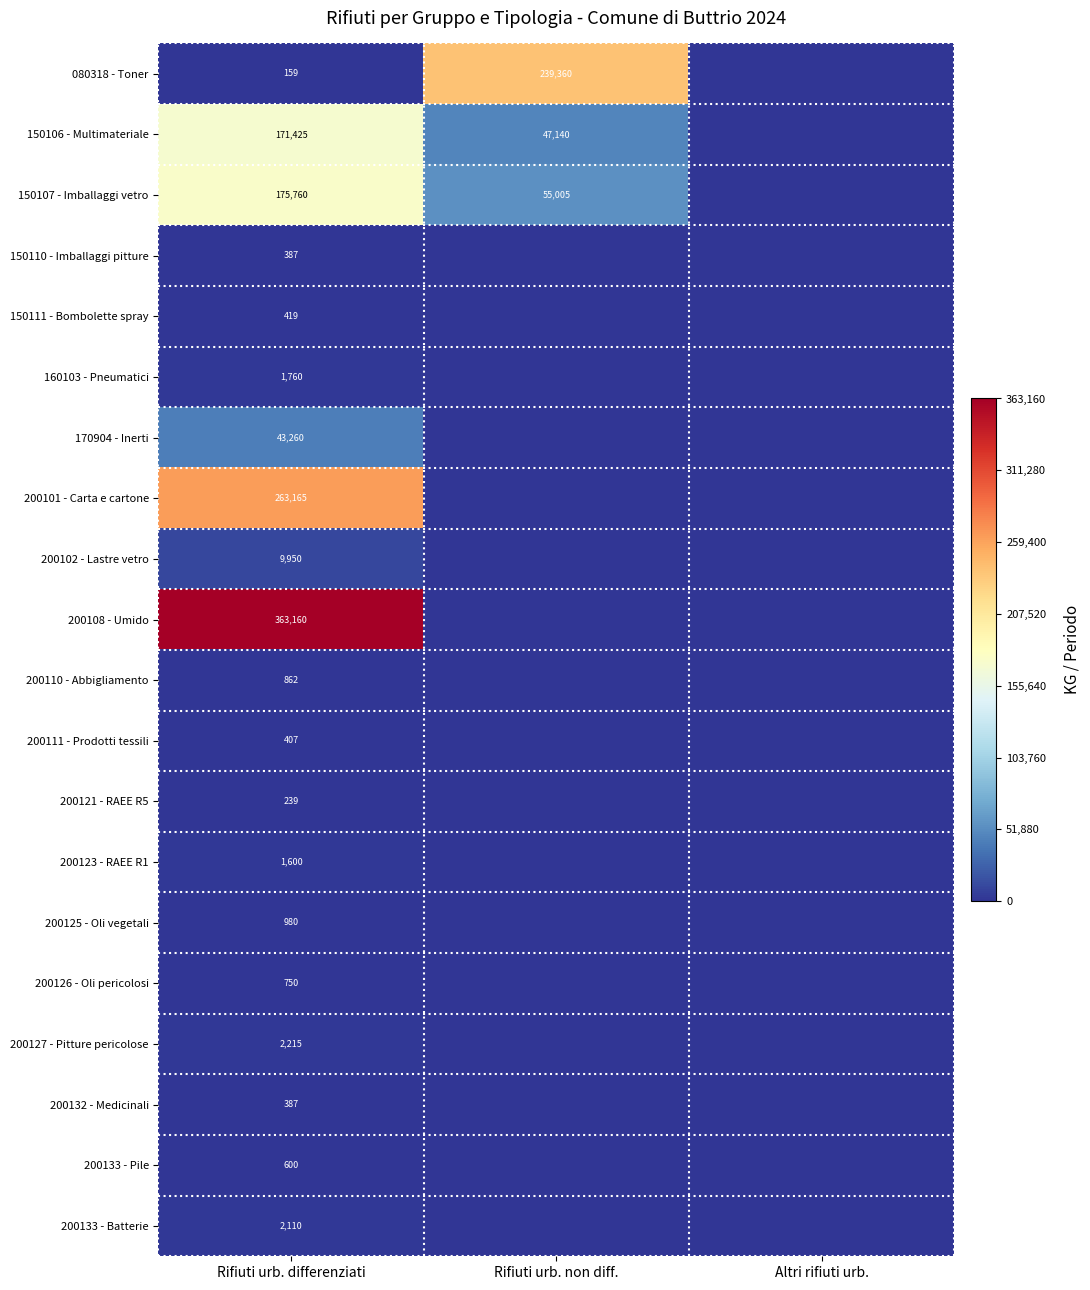

True or false: 200123 - RAEE R1 has a value of 2547 at Rifiuti urb. differenziati.

False